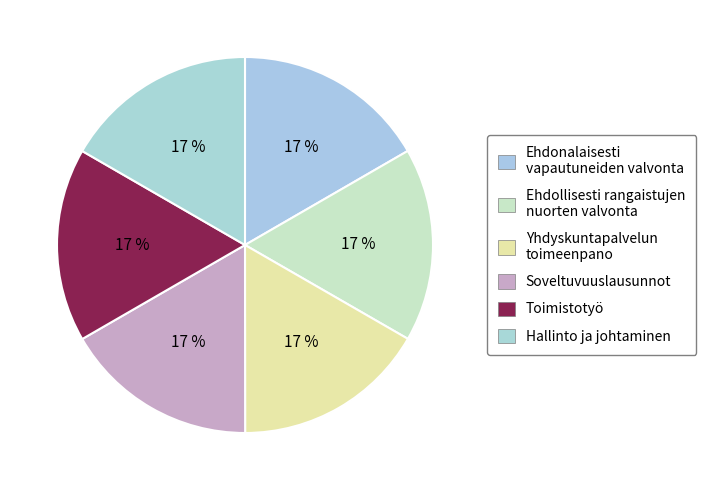

How many slices are in this pie chart?

6